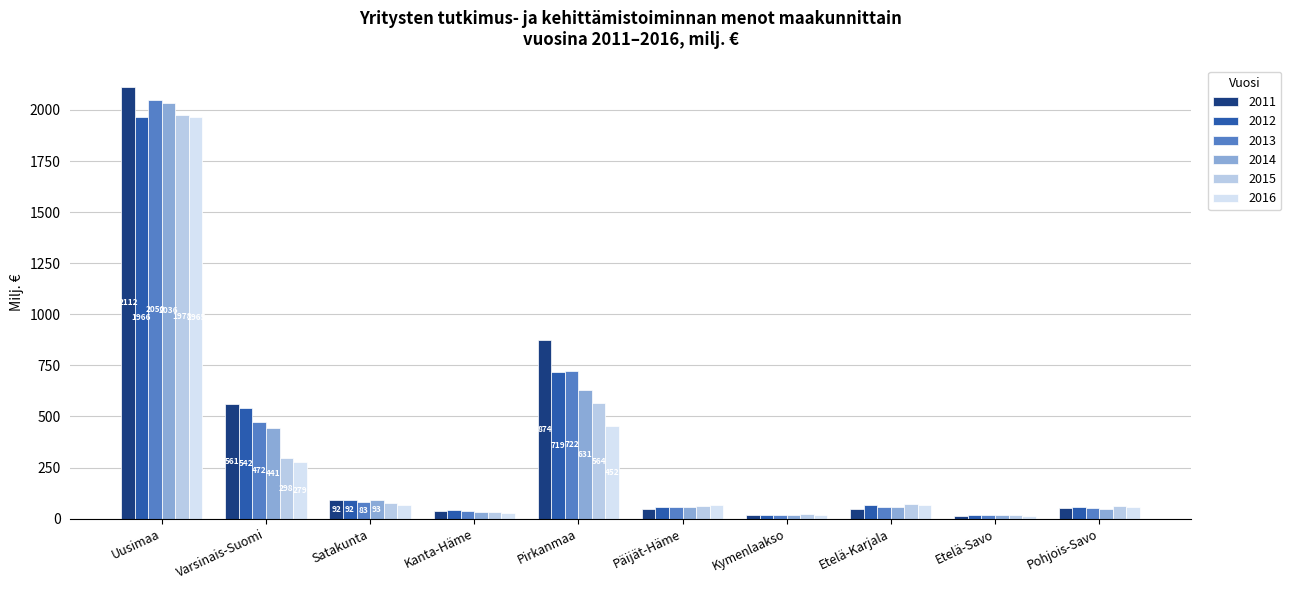

At how many categories does at least one series exceed 1504?

1